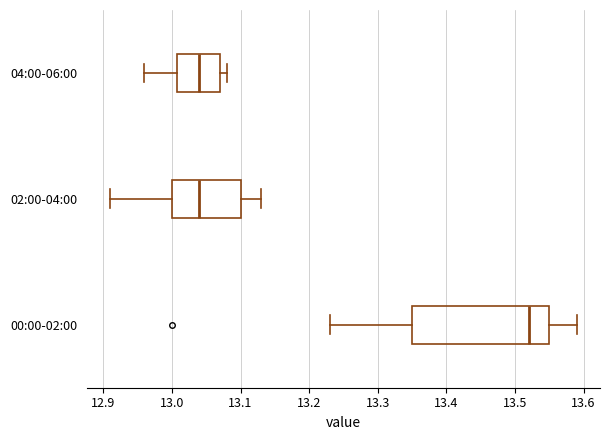

Reading bottom to top, transcribe this box plot: for each box, give where its median line is, the range the box spans, and where its two whiskers end, as read against the x-axis. The values are not printed on the chart, so give them approximately, as read against the axis.

00:00-02:00: median 13.52, box 13.35 to 13.55, whiskers 13.23 to 13.59
02:00-04:00: median 13.04, box 13.00 to 13.10, whiskers 12.91 to 13.13
04:00-06:00: median 13.04, box 13.01 to 13.07, whiskers 12.96 to 13.08